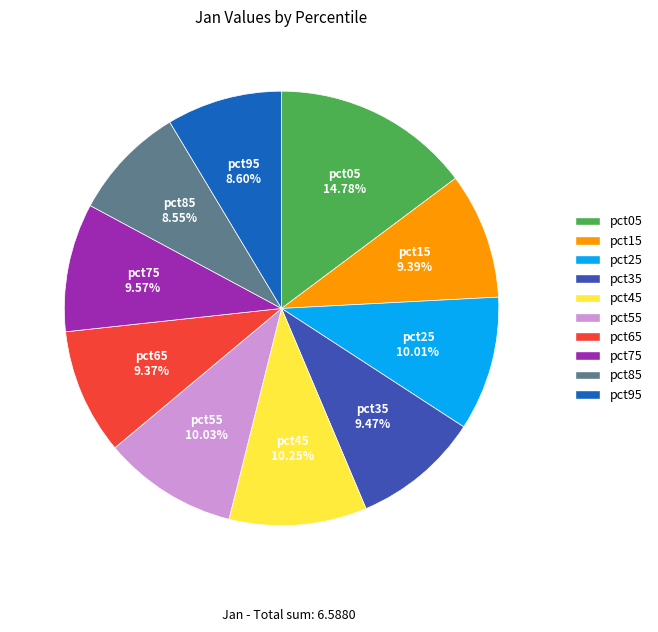

To the nearest percent, what is the average slice percentage?

10%